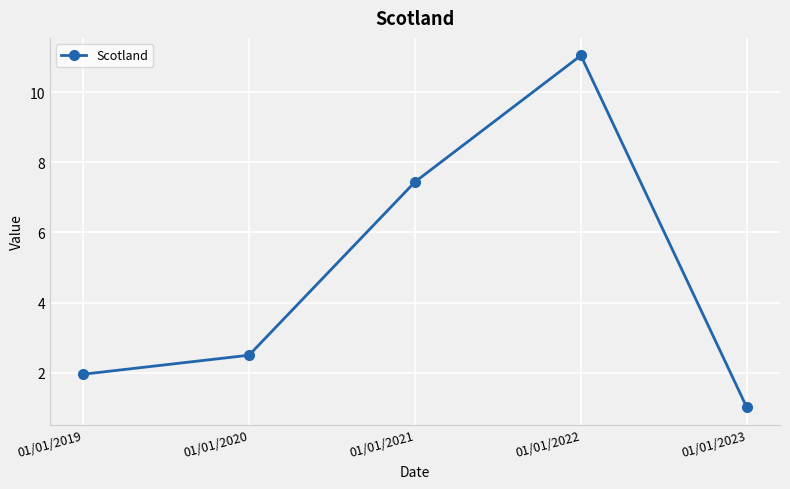

The value at 01/01/2023 is 1.0. True or false?

True